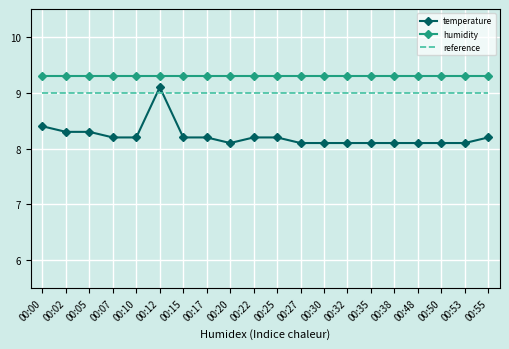

At how many categories does at least one series exceed 8?

20